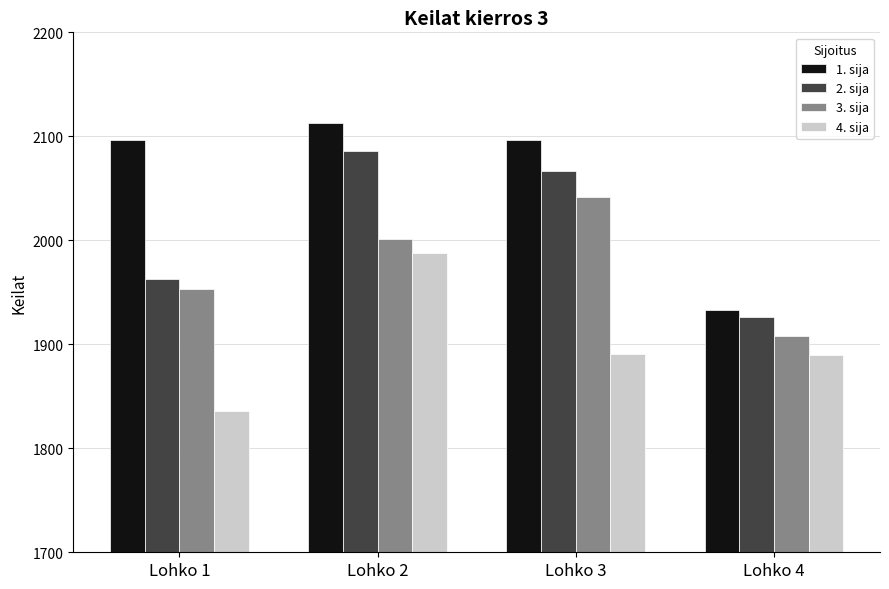

The value of 4. sija at Lohko 1 is 1836. True or false?

True